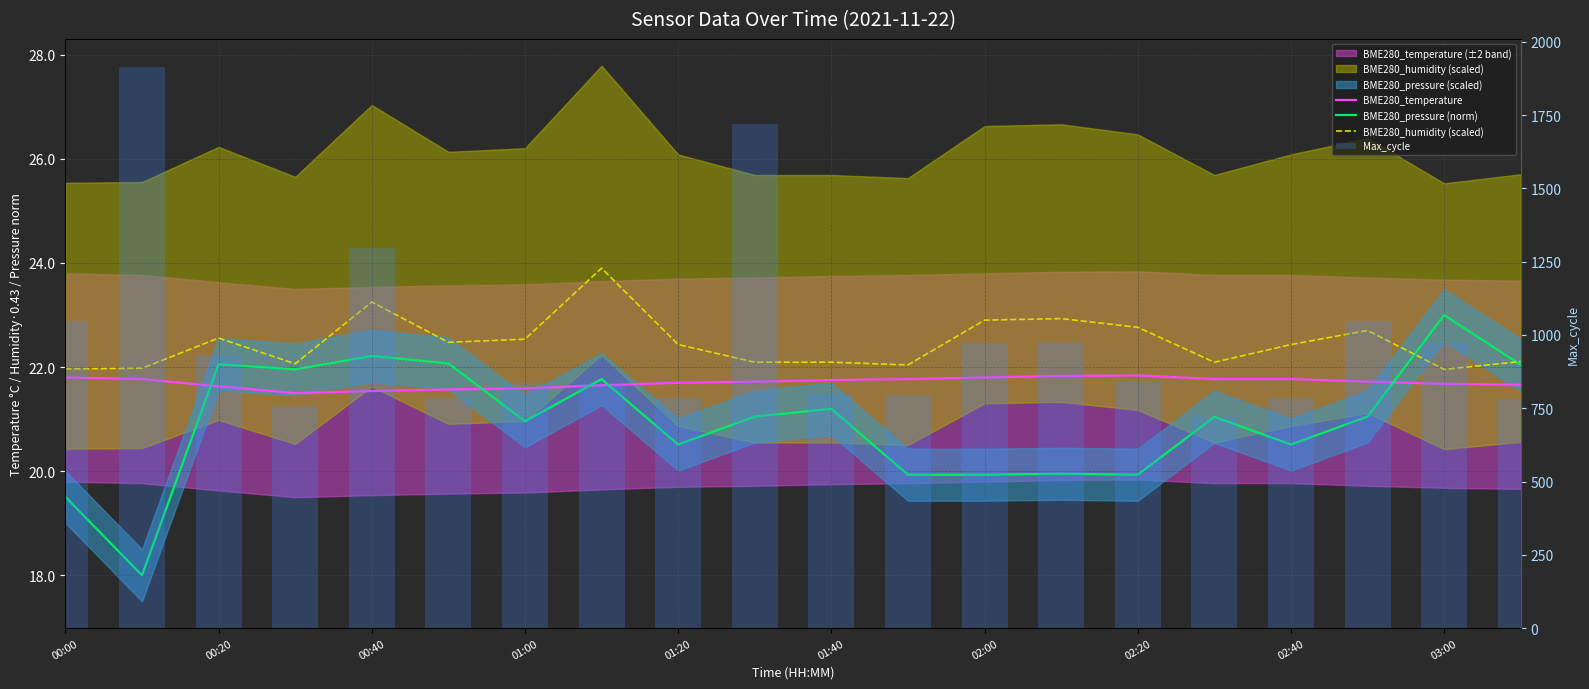

What position from the right is 00:00?

20